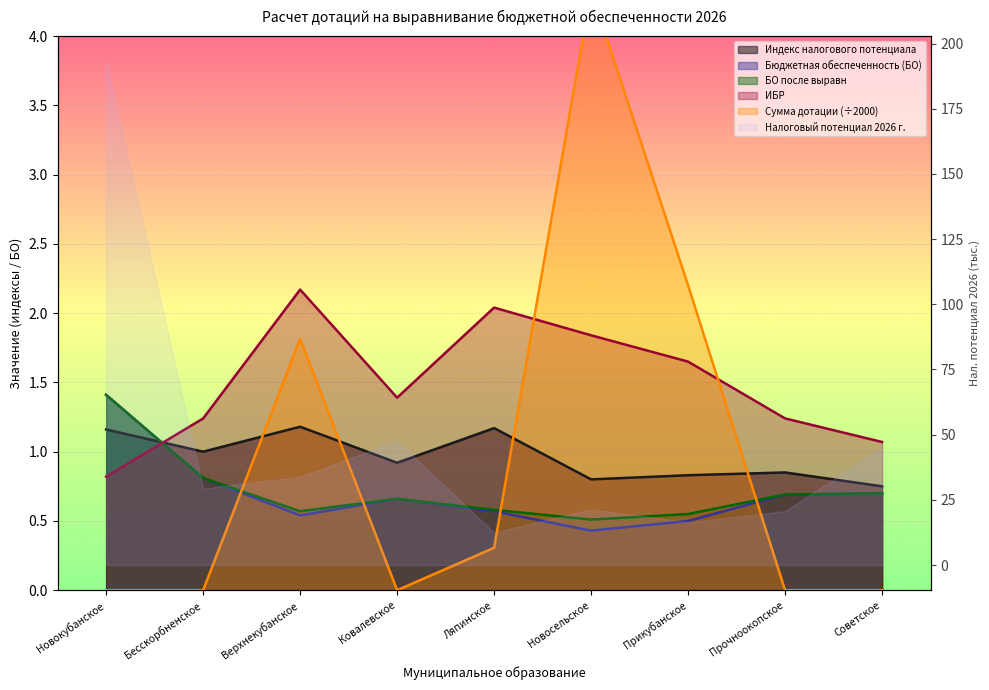

Which series has the largest total across all categories?

ИБР